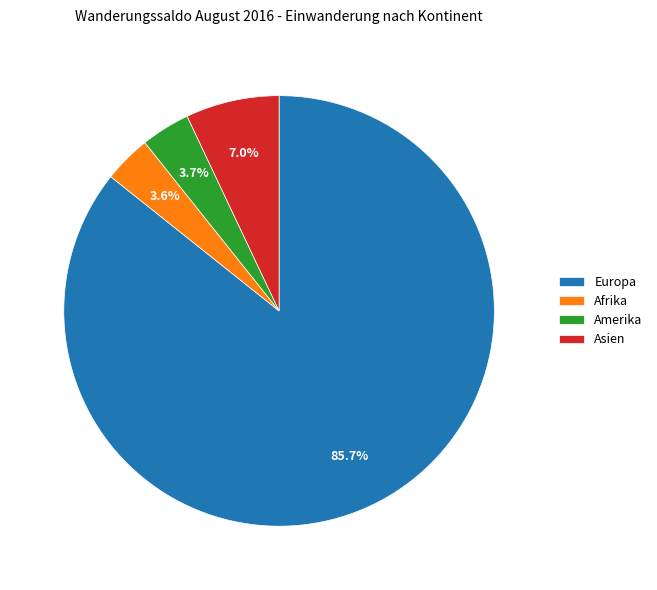

Combined, do Amerika and Afrika account for over 50%?

No